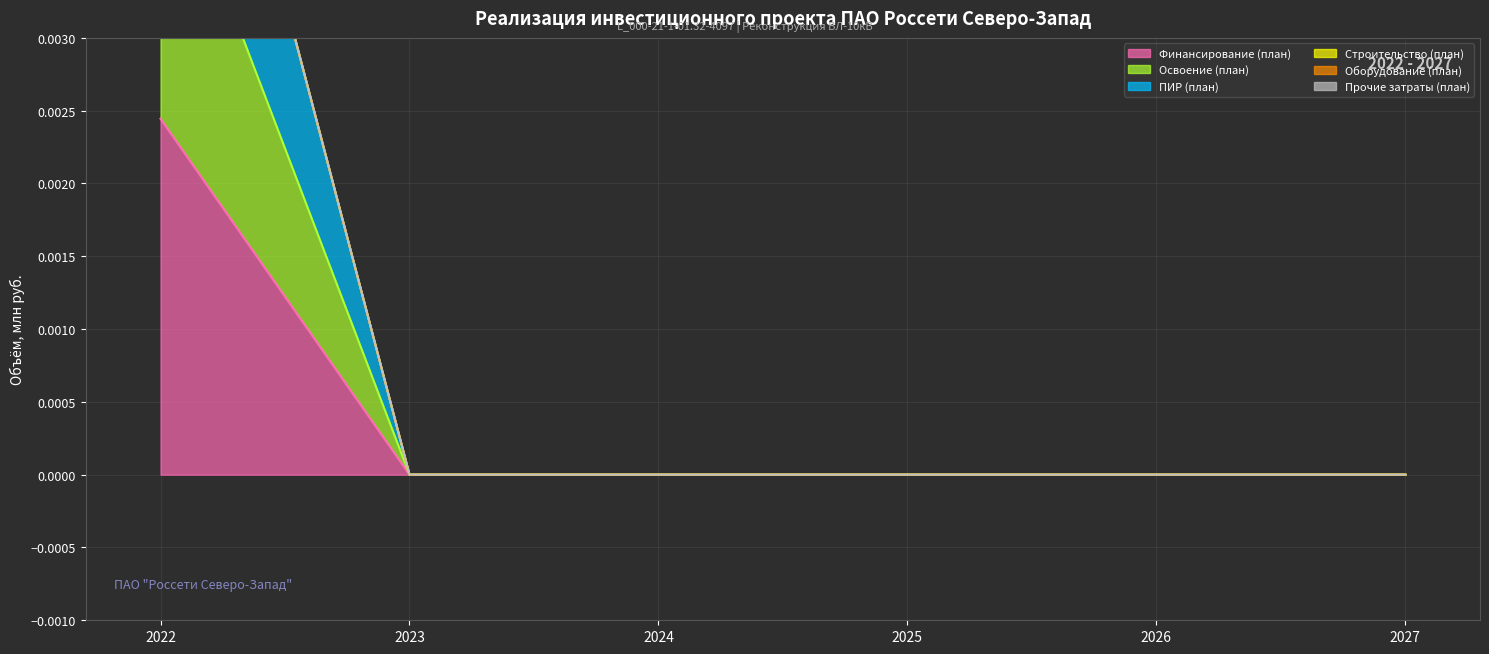

True or false: Прочие затраты (план) (линия) has more than 2 interior local peaks.

False